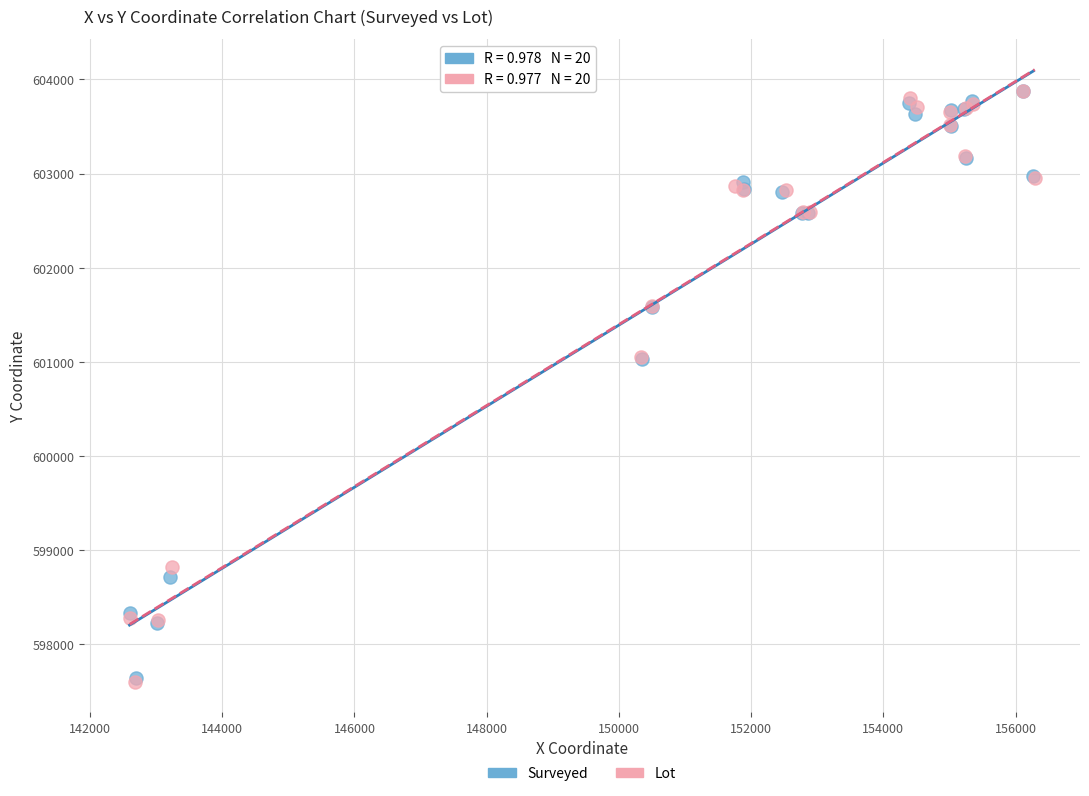

Which series has the widest spread of Y values?

Lot